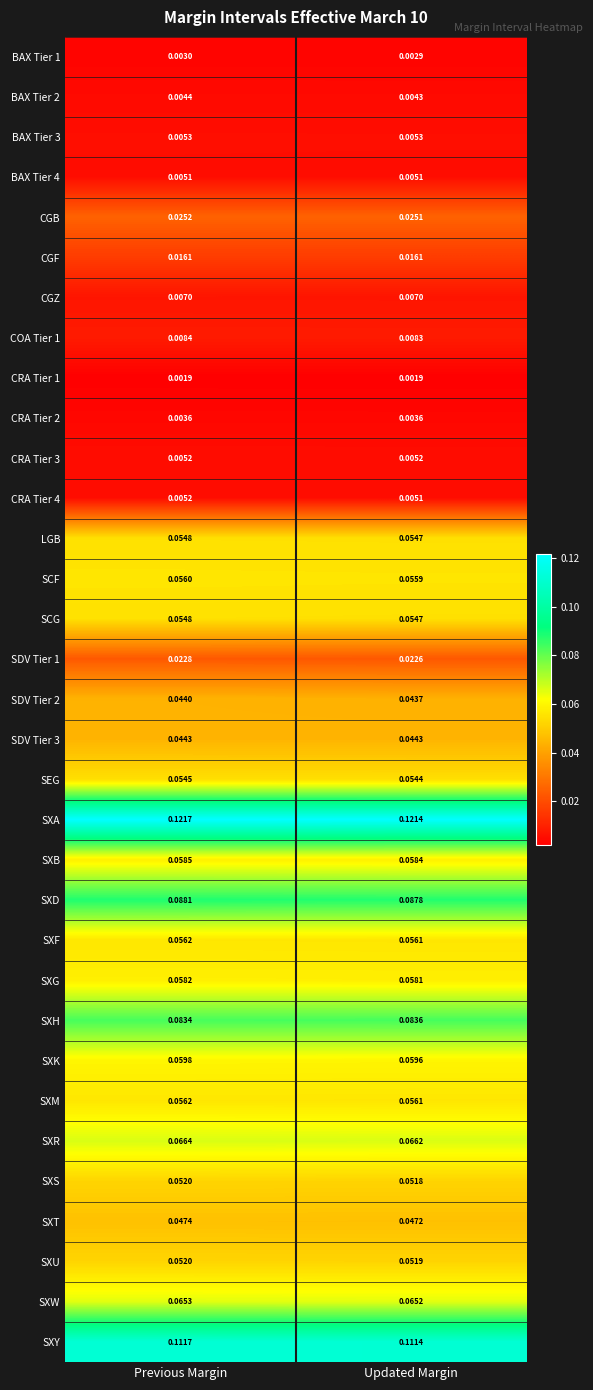

Is the value of SXS at Updated Margin greater than the value of SXD at Previous Margin?

No